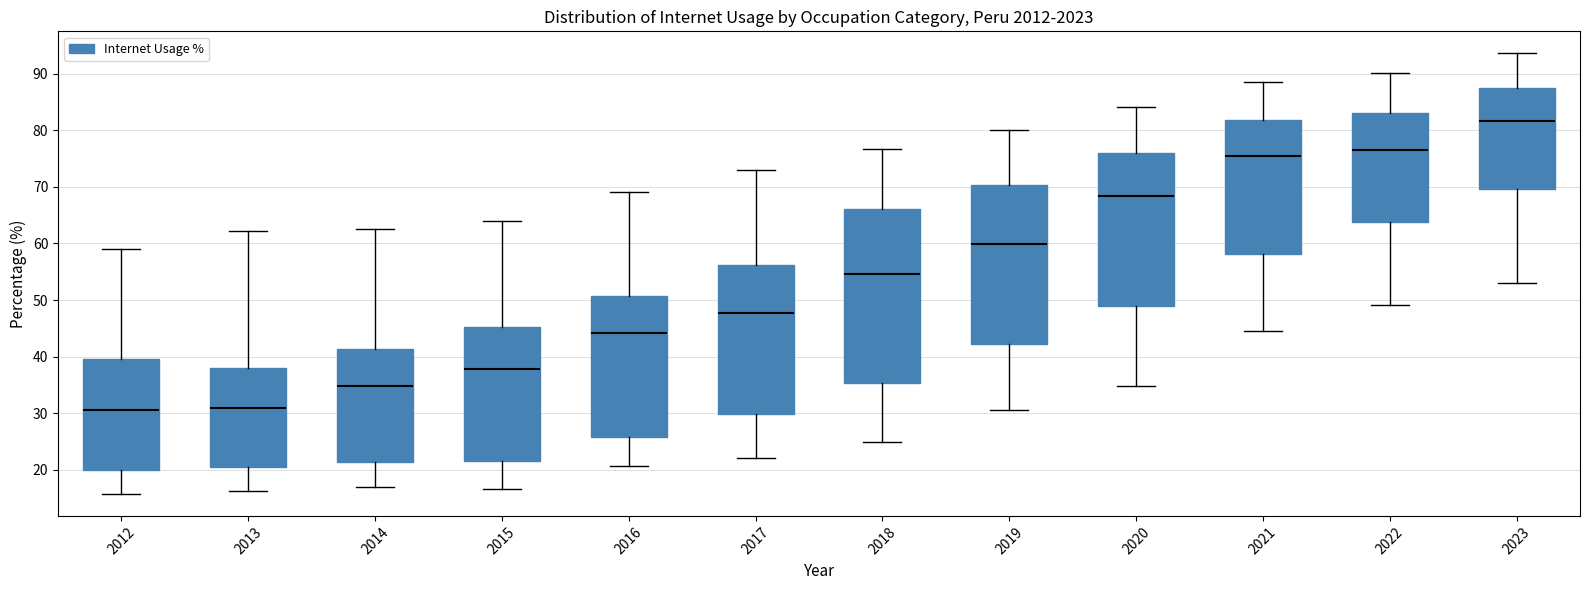

Which box has the highest median line?

2023